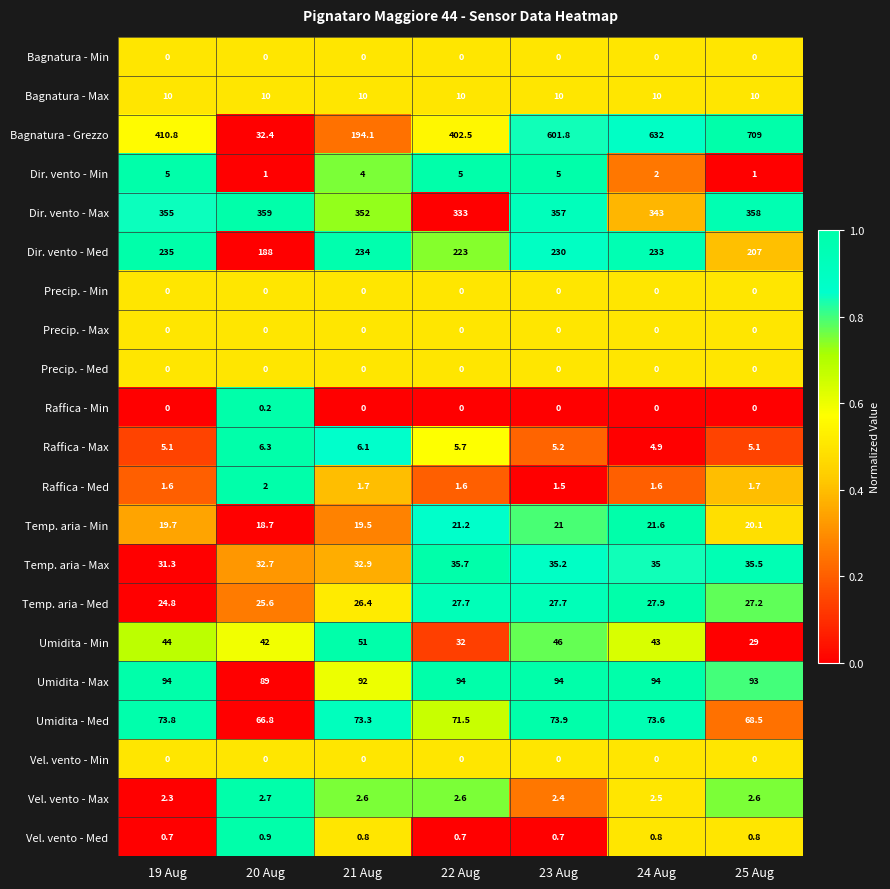

List the labels in order of Dir. vento - Max value, largest first.

20 Aug, 25 Aug, 23 Aug, 19 Aug, 21 Aug, 24 Aug, 22 Aug